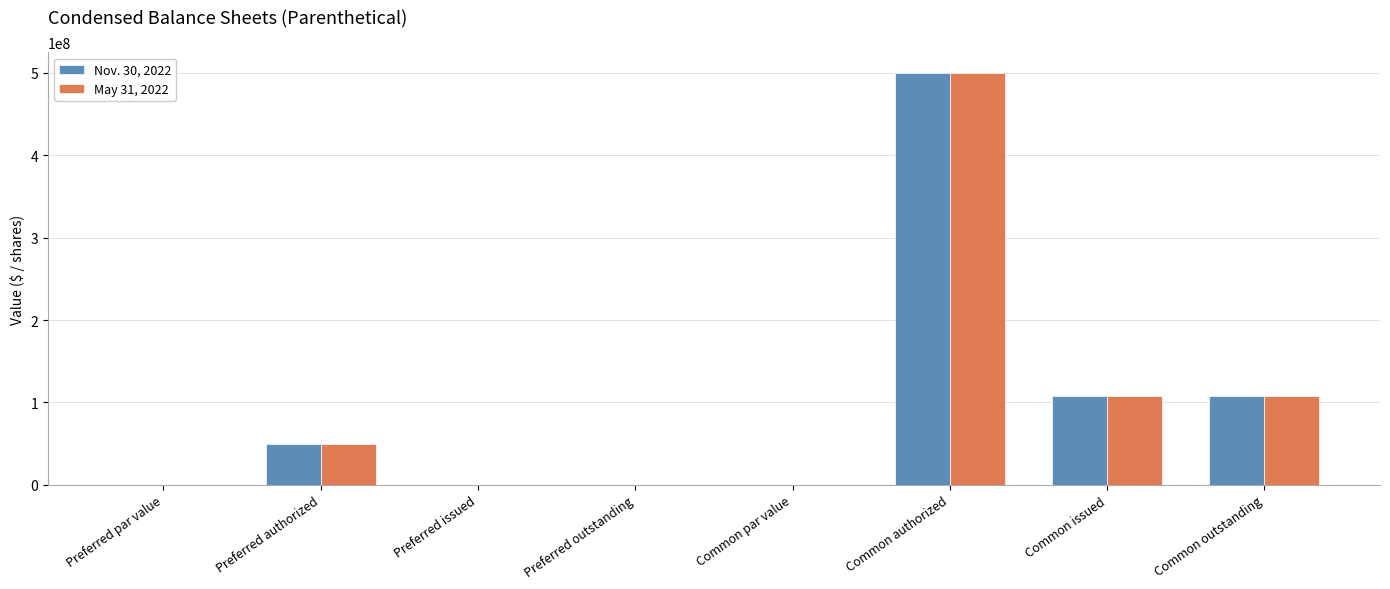

How many distinct data groups are displayed?

2